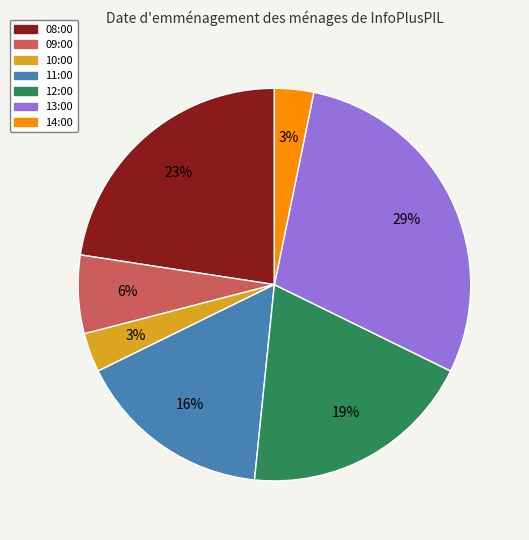

Approximately how many times larger is the value at 13:00 compared to 08:00?

1.3